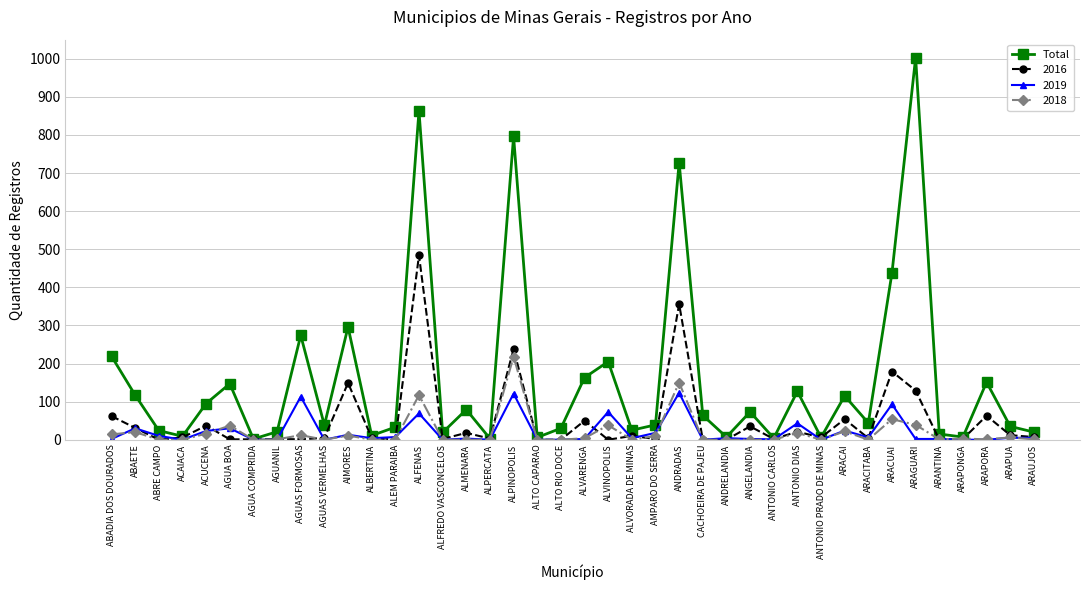

Which series has the largest range (max minus min)?

Total